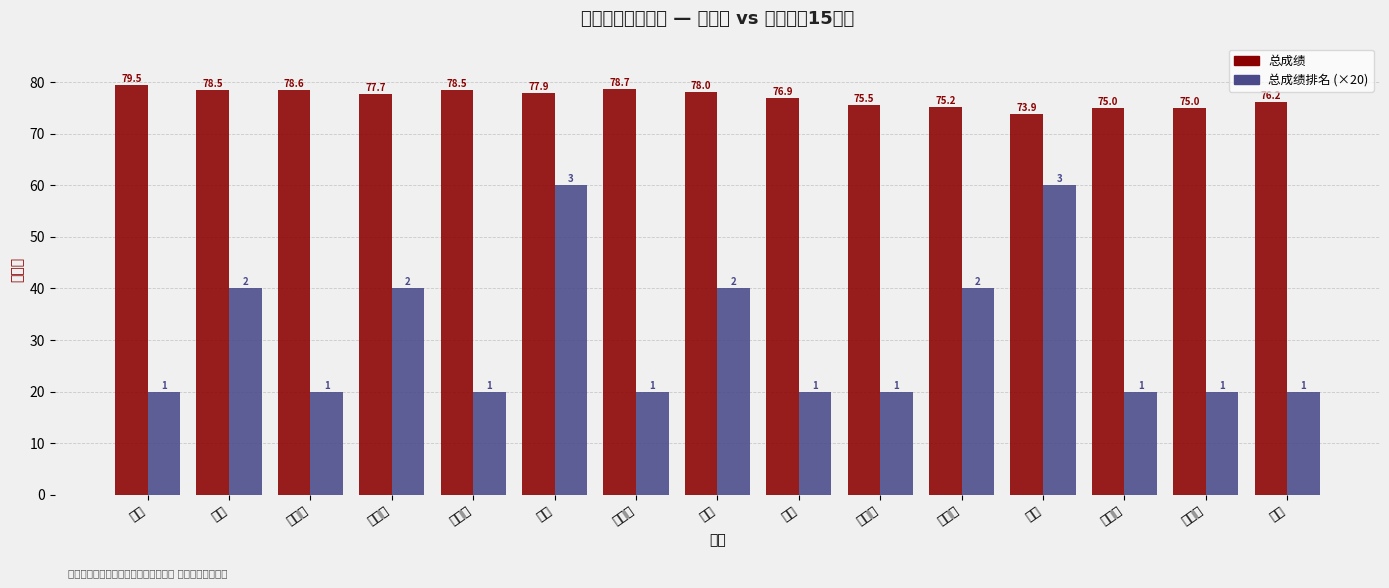

The value of 总成绩 at 徐娟 is 78.0. True or false?

True